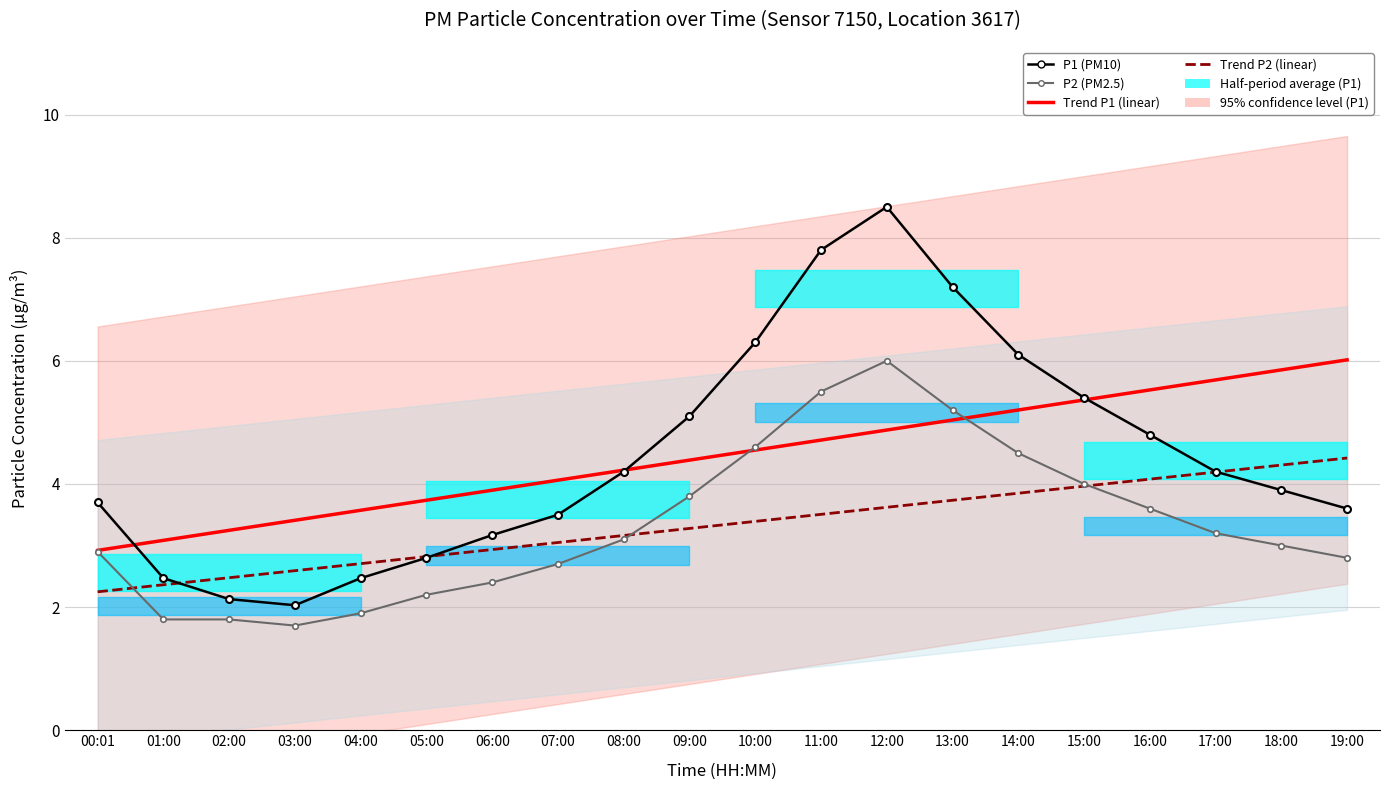

Which label corresponds to the largest value in the chart?

12:00